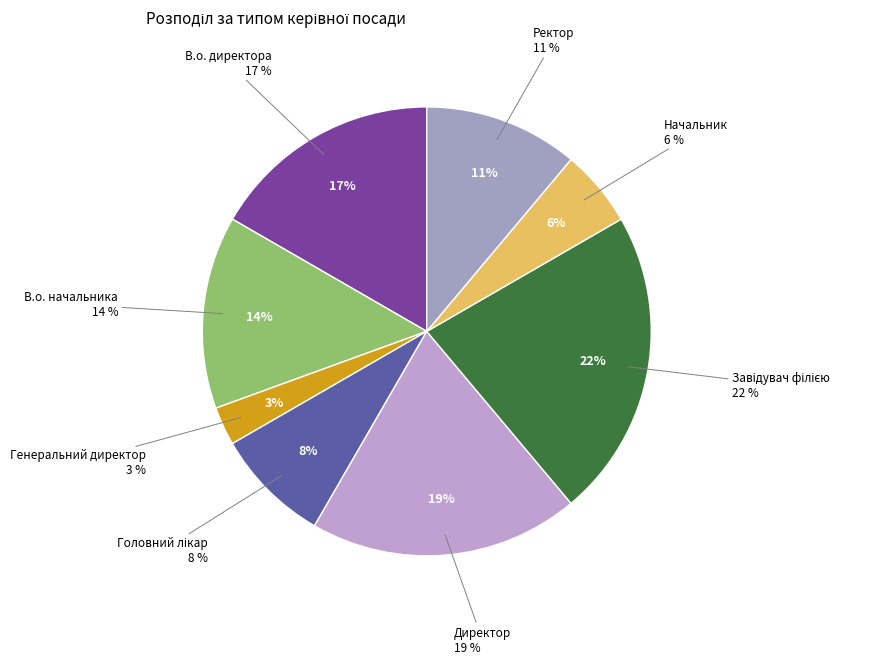

Rank the categories by value from highest to lowest.

Завідувач філією, Директор, В.о. директора, В.о. начальника, Ректор, Головний лікар, Начальник, Генеральний директор